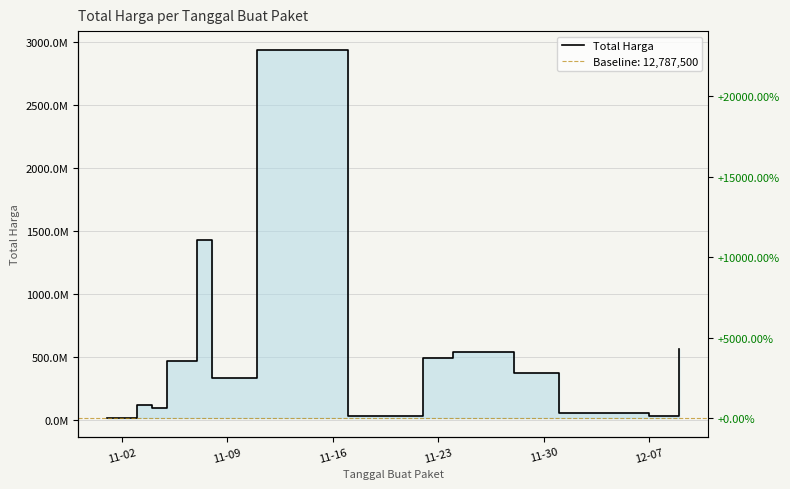

True or false: there are more than 2 points higher than both neighbors.

True